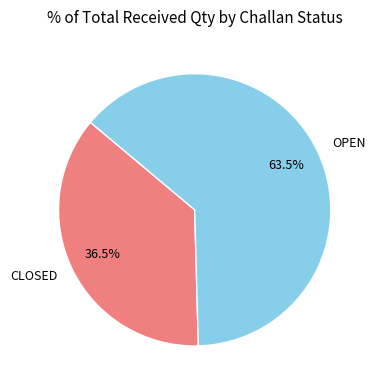

Does CLOSED represent more than half of the total?

No